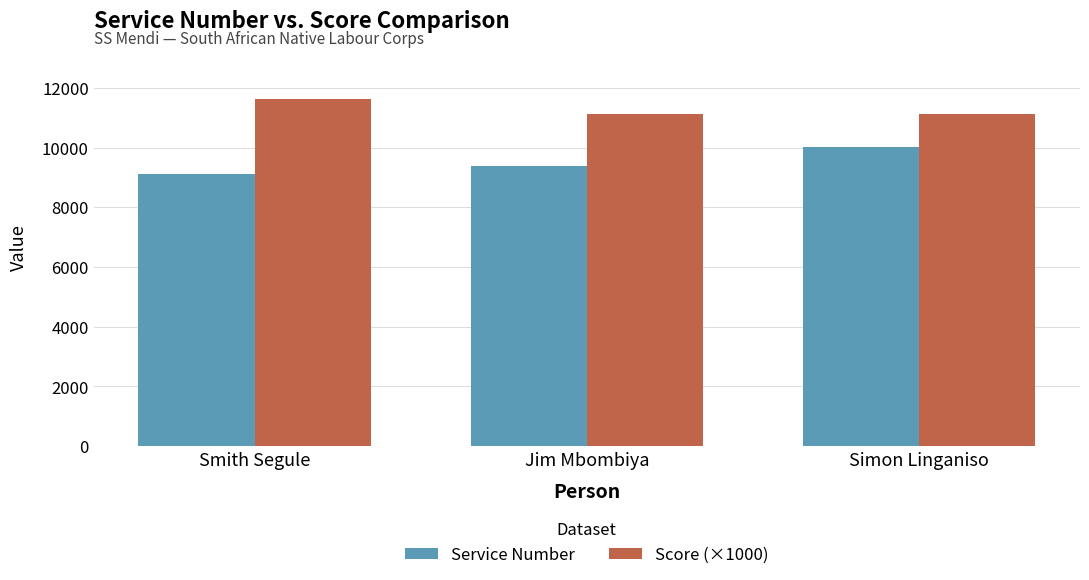

At which category does the chart reach its peak across all series?

Smith Segule